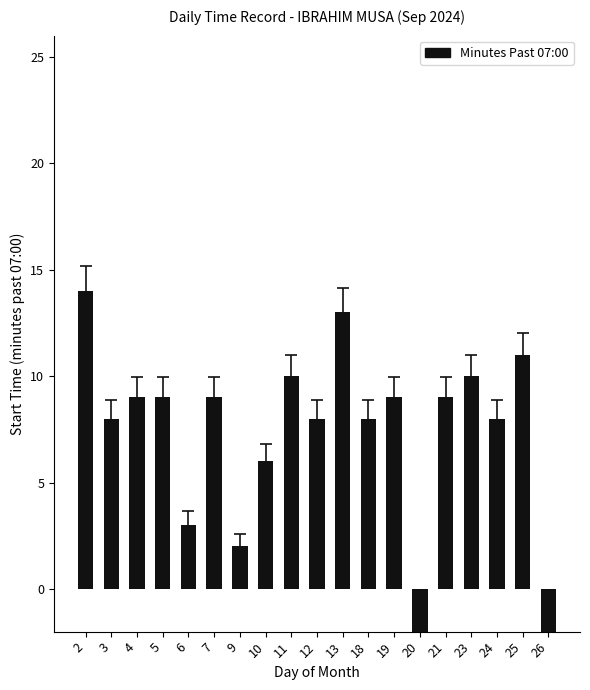

List the labels in order of value, smallest first.

20, 26, 9, 6, 10, 3, 12, 18, 24, 4, 5, 7, 19, 21, 11, 23, 25, 13, 2